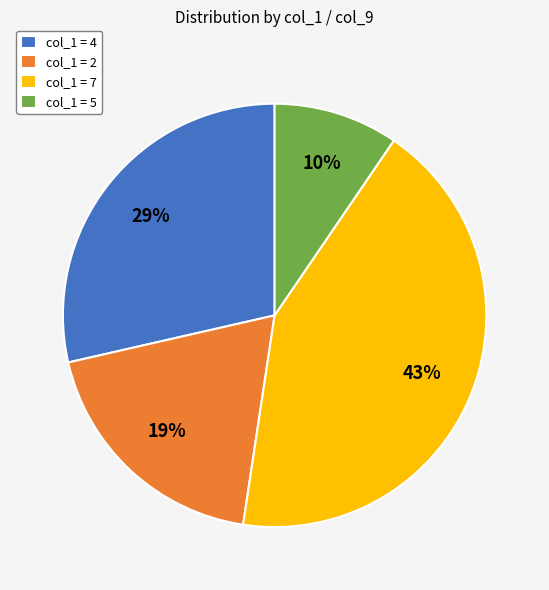

How many segments does this pie chart have?

4